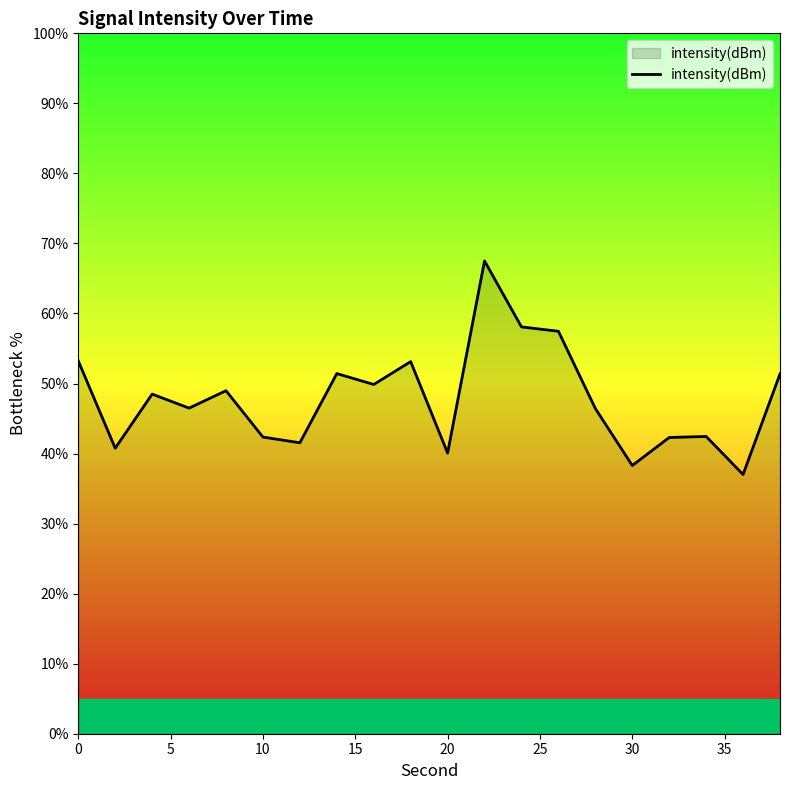

What is the maximum value shown in the chart?

67.5